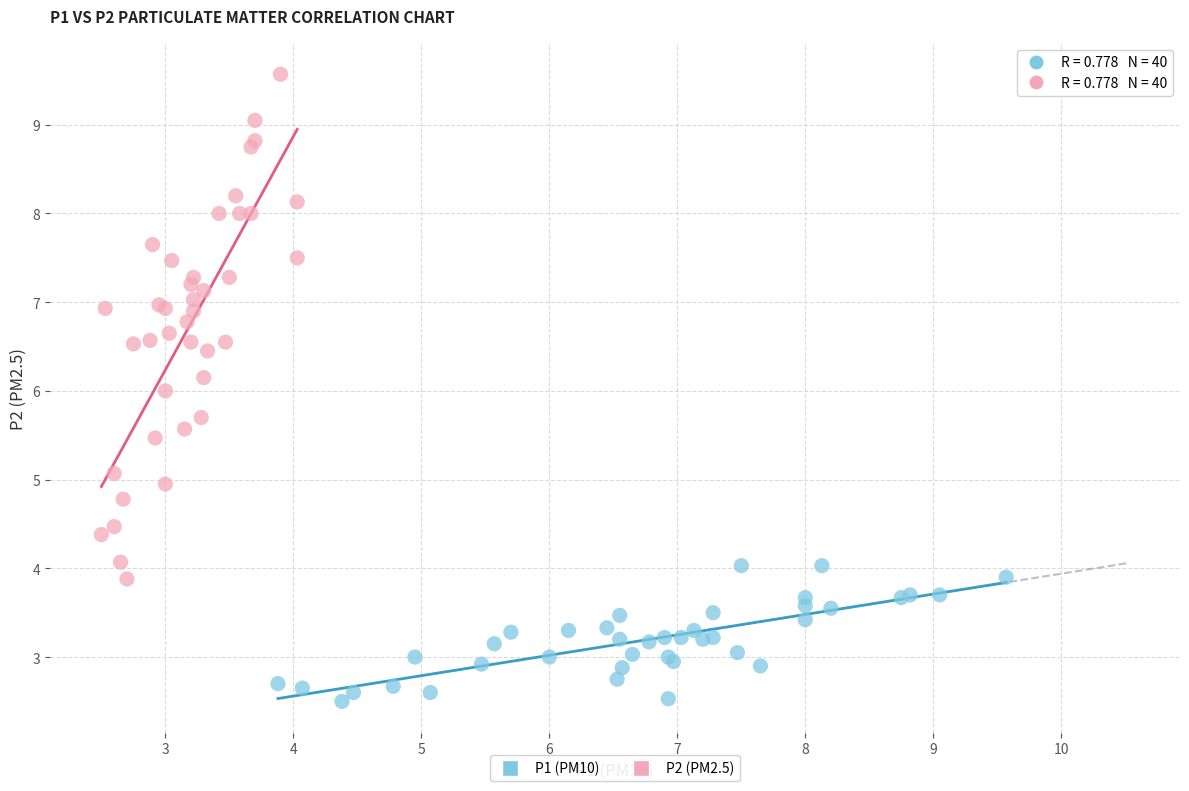

Which series reaches the minimum Y coordinate?

P1 (PM10)